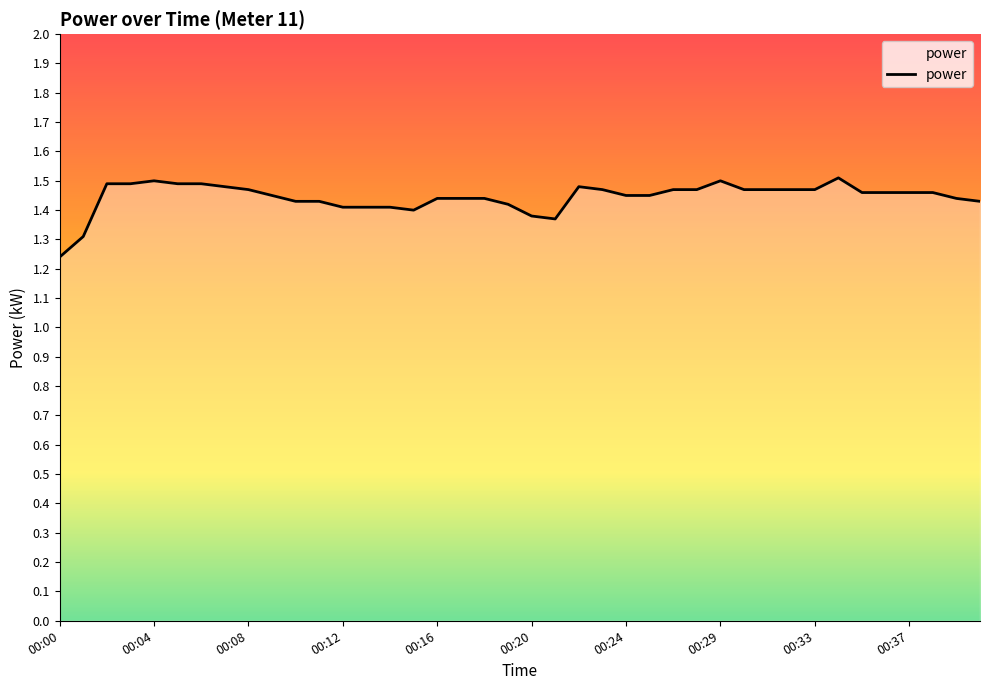

Where is the data nearest to the value 1?

00:00